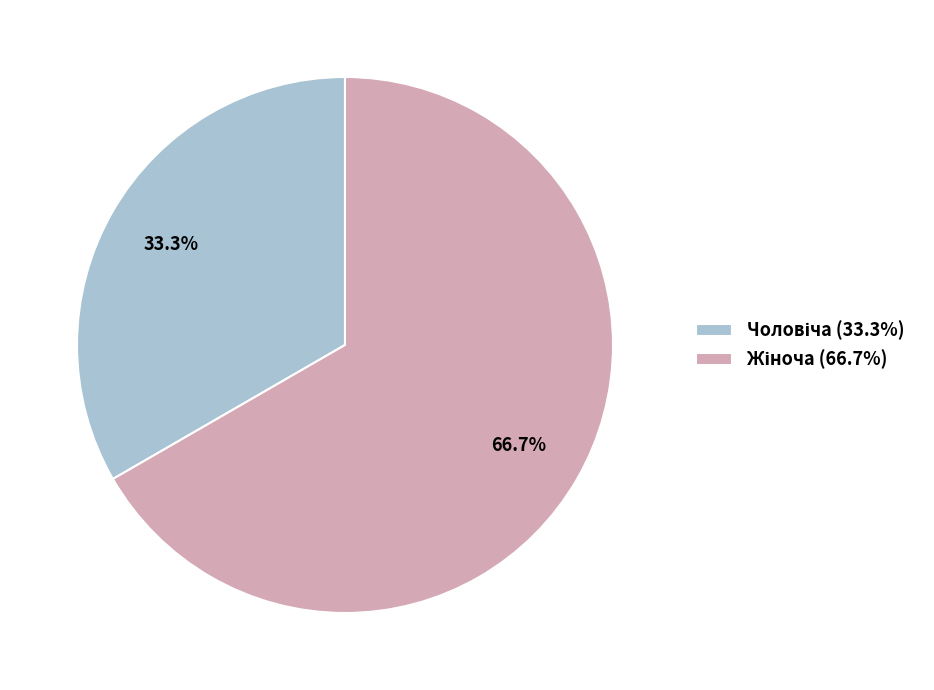

Count the number of slices in the pie.

2